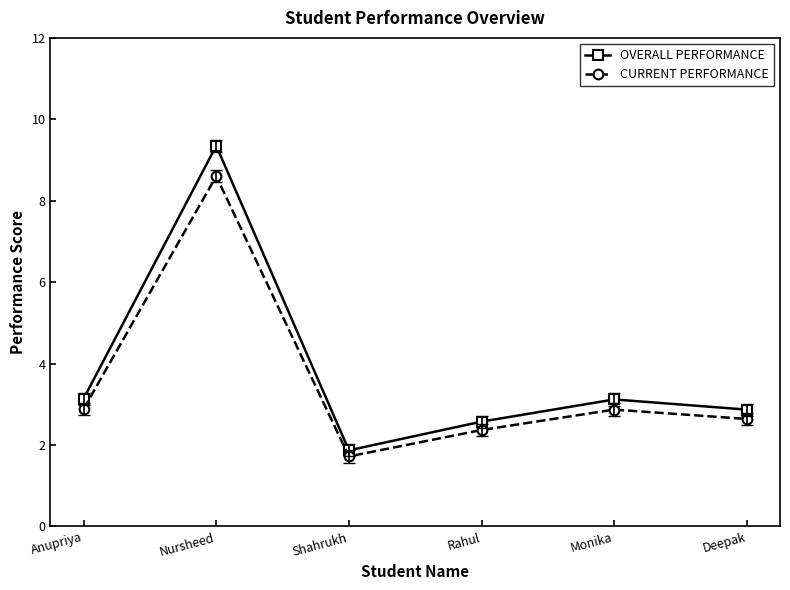

What are all the series names shown in the legend?

OVERALL PERFORMANCE, CURRENT PERFORMANCE